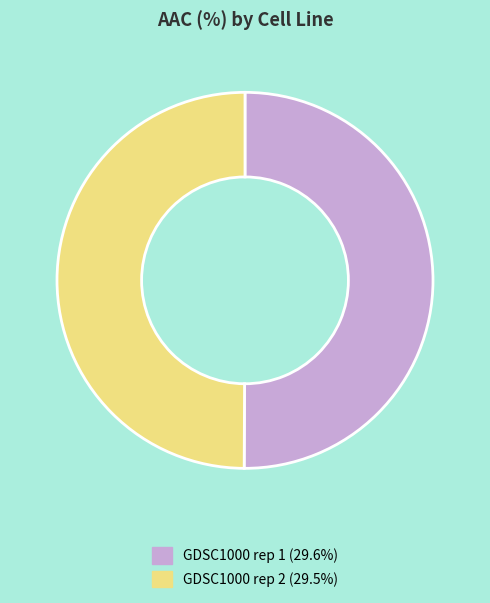

Do GDSC1000 rep 1 and GDSC1000 rep 2 together represent more than half of the pie?

Yes